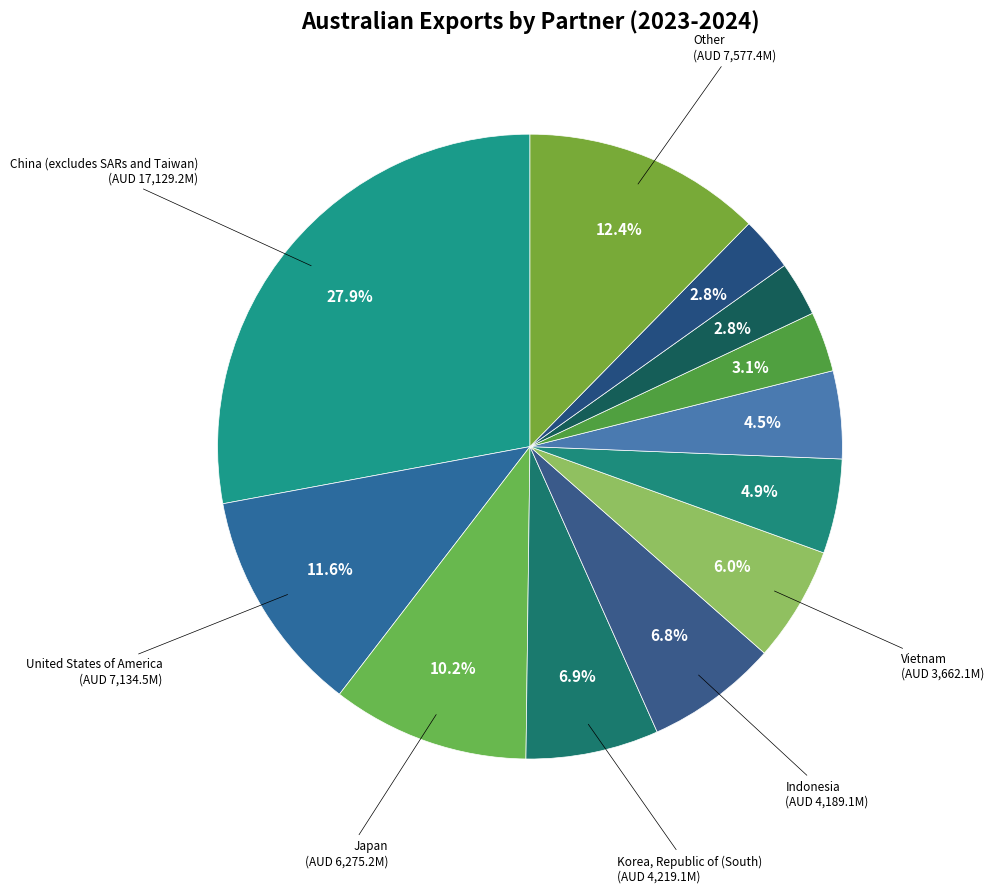

How many segments does this pie chart have?

12